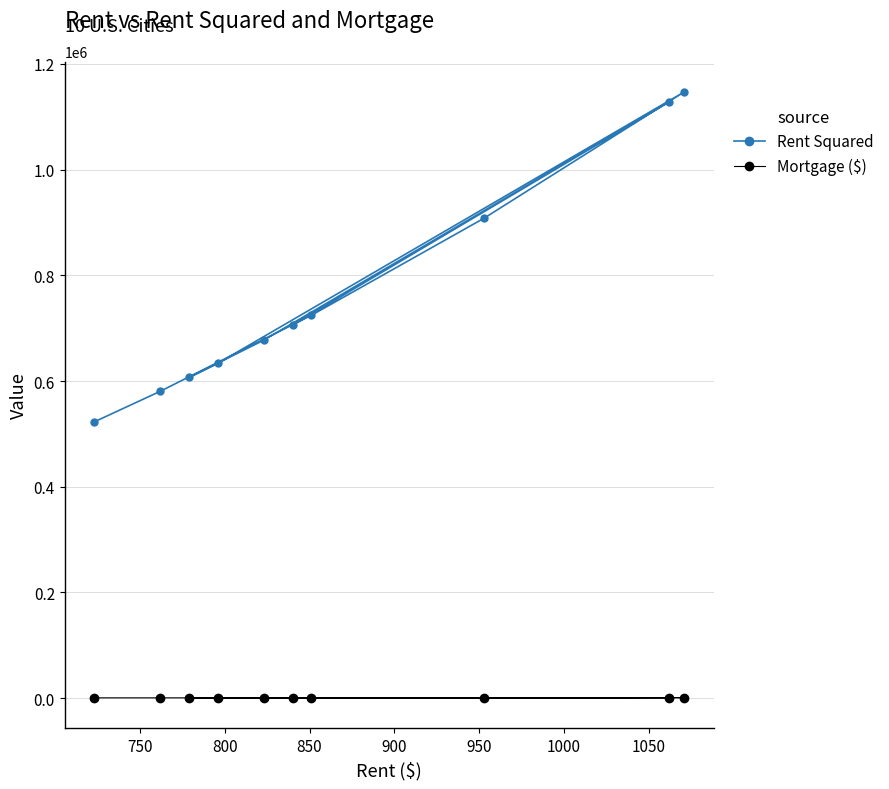

How many lines are shown in the chart?

2